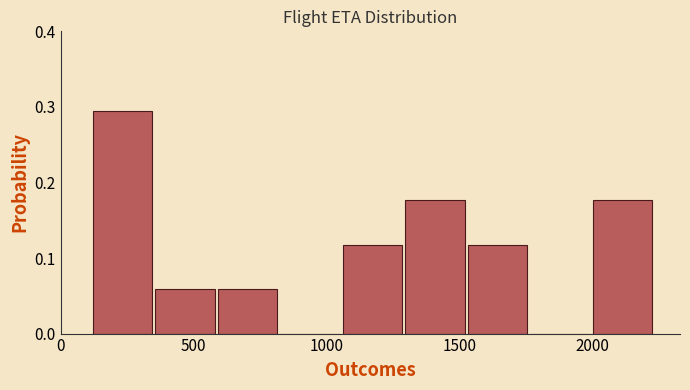

What is the height of the bar covering 1995 to 2230 on the x-axis? Neither the bar edges nor the heights are printed on the chart, so give them approximately, as read against the axes.

0.18